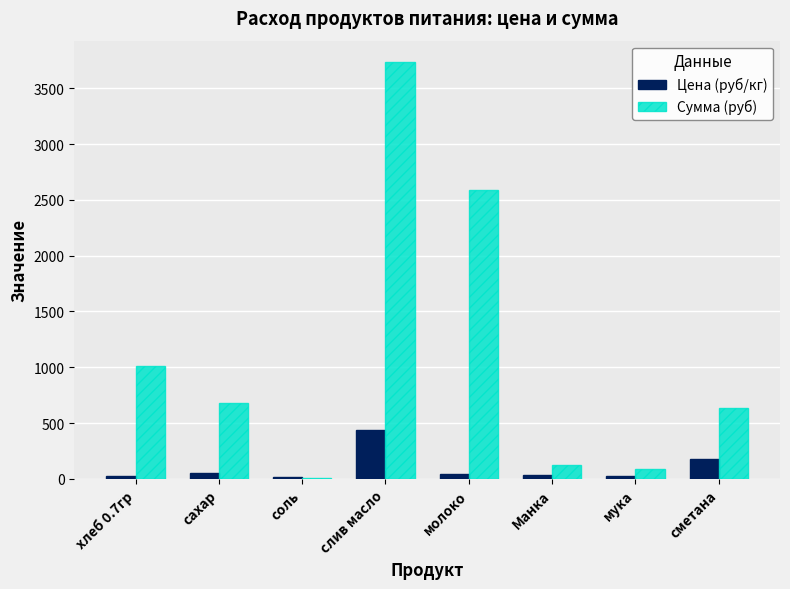

Which series has the largest total across all categories?

Сумма (руб)